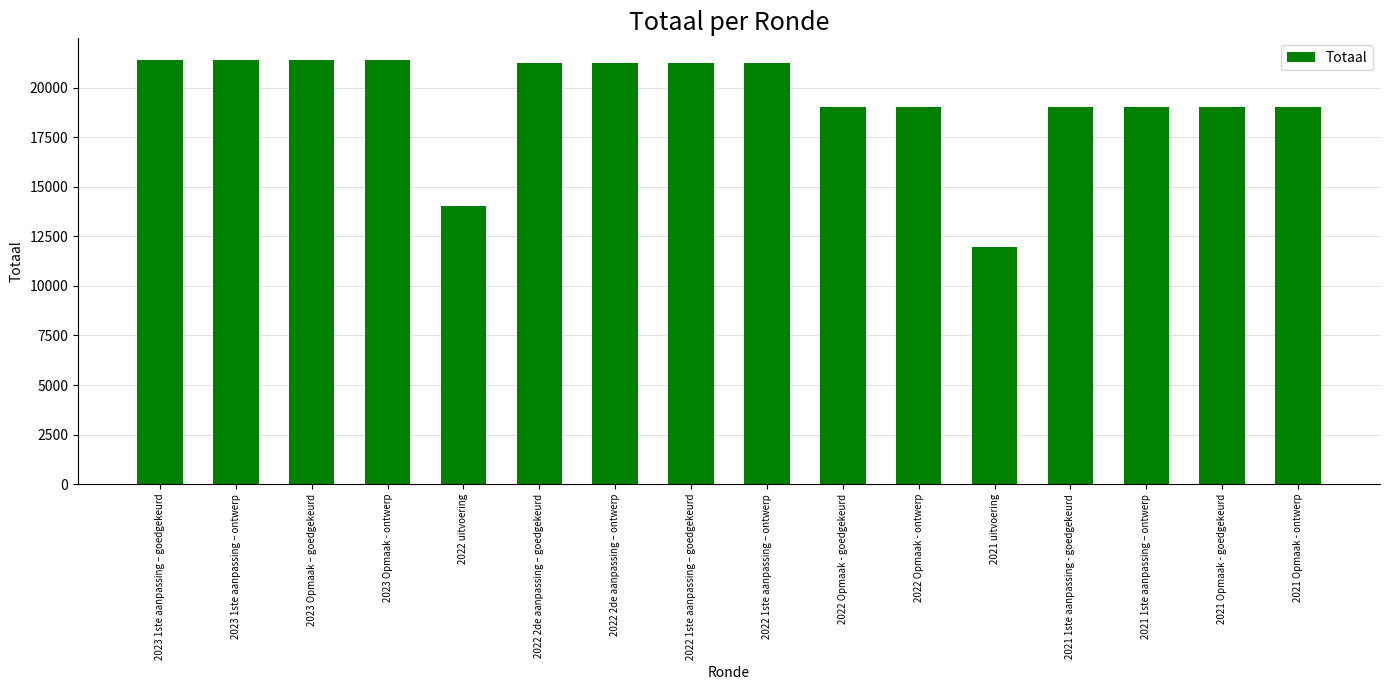

Does the chart contain stacked bars?

No